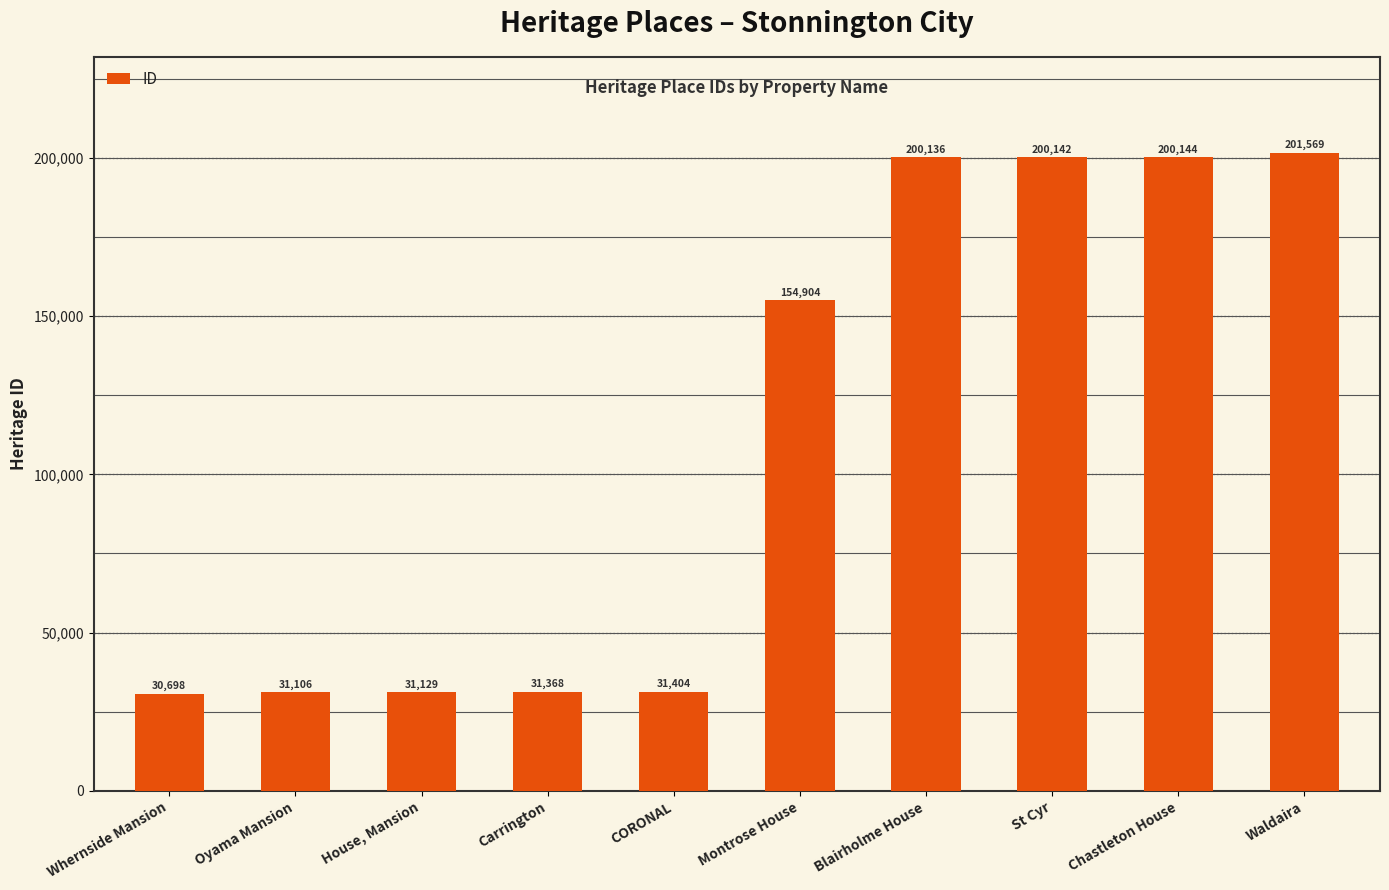

What is the difference between the second highest and minimum values?

169446